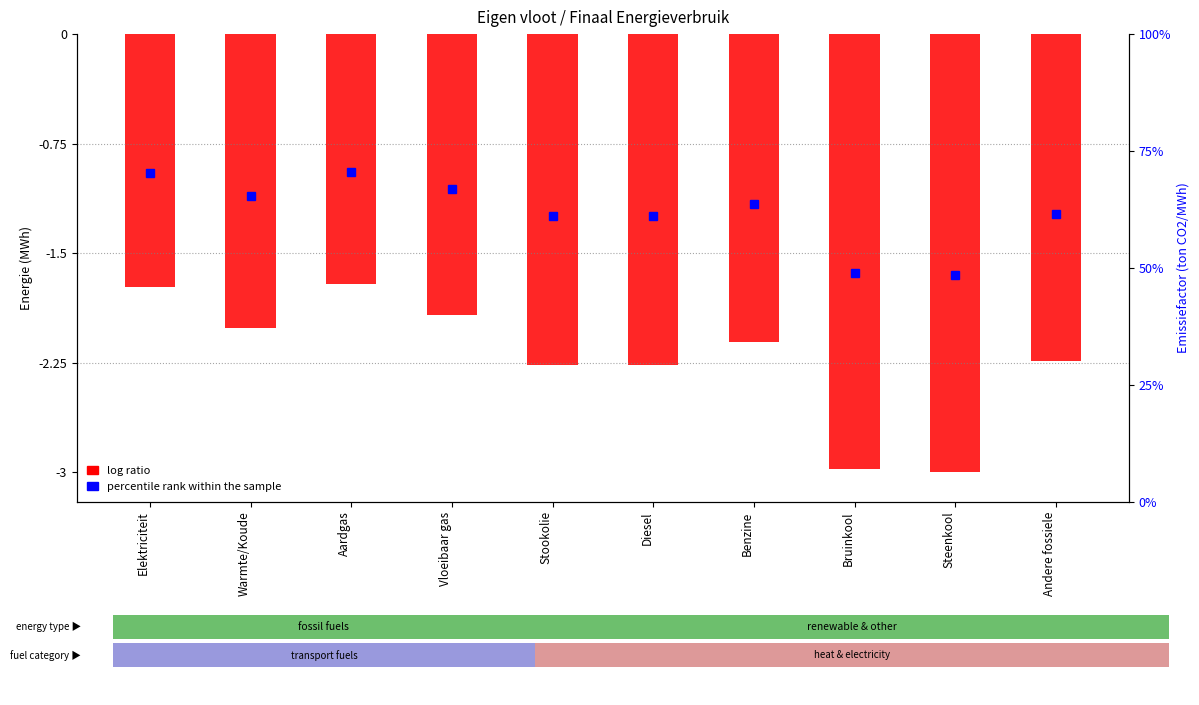

Count the number of values greater than -2.

3